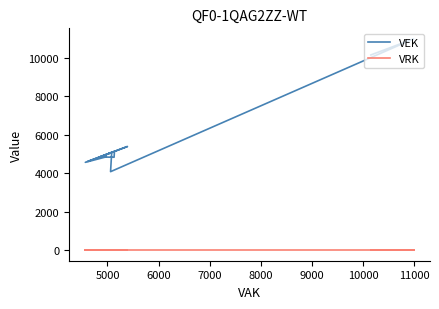

What are all the series names shown in the legend?

VEK, VRK